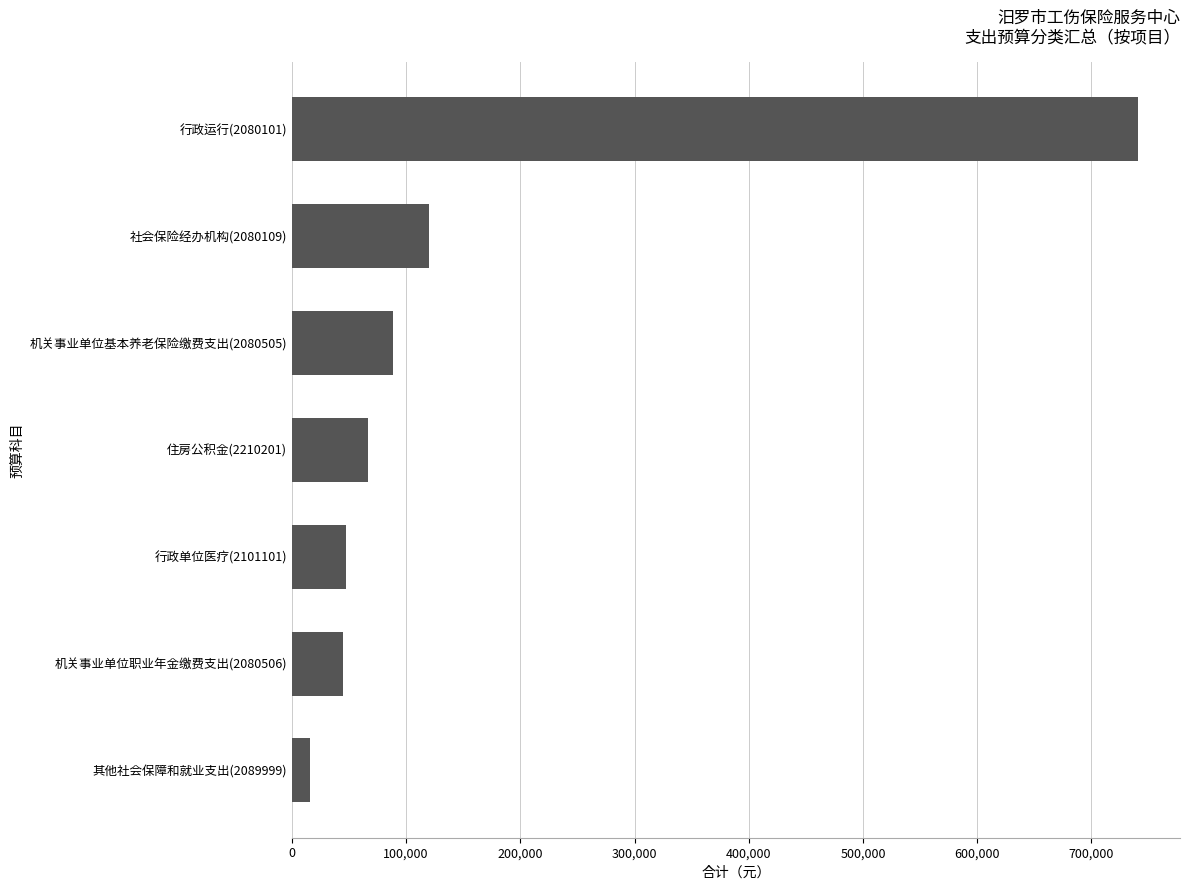

How many values exceed 66689?

4